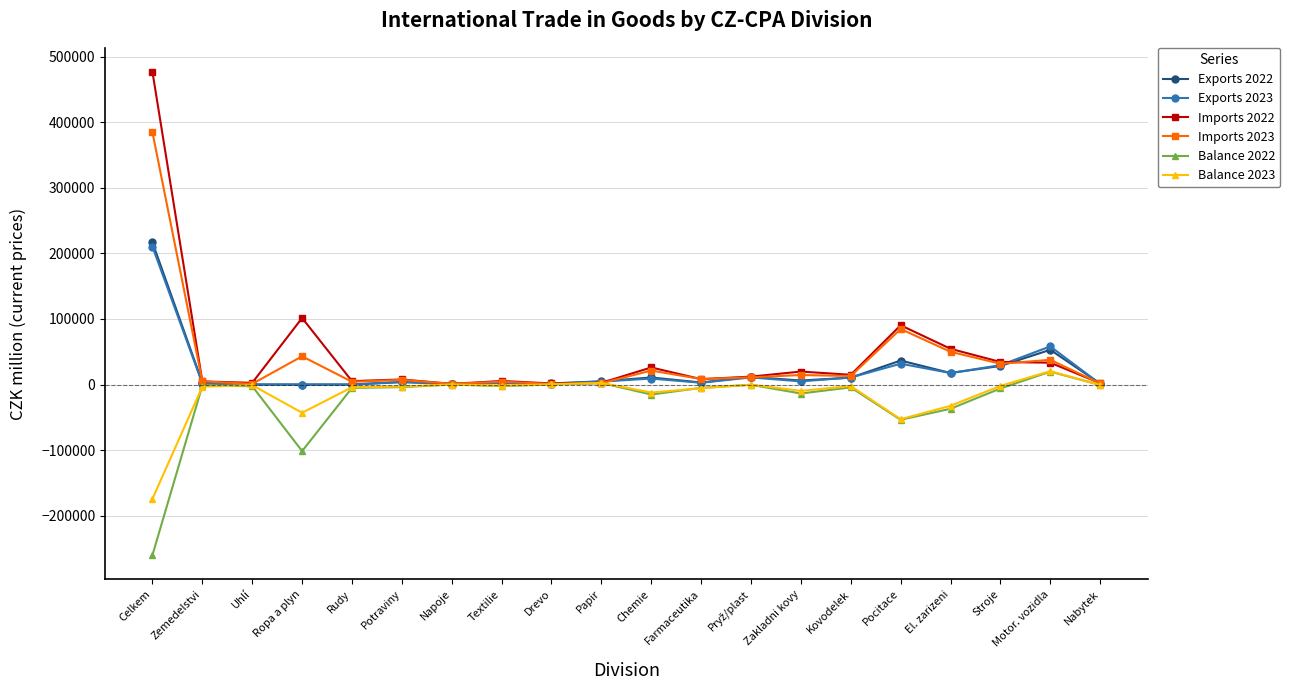

Between Farmaceutika and Stroje, which series saw the biggest shift?

Exports 2023